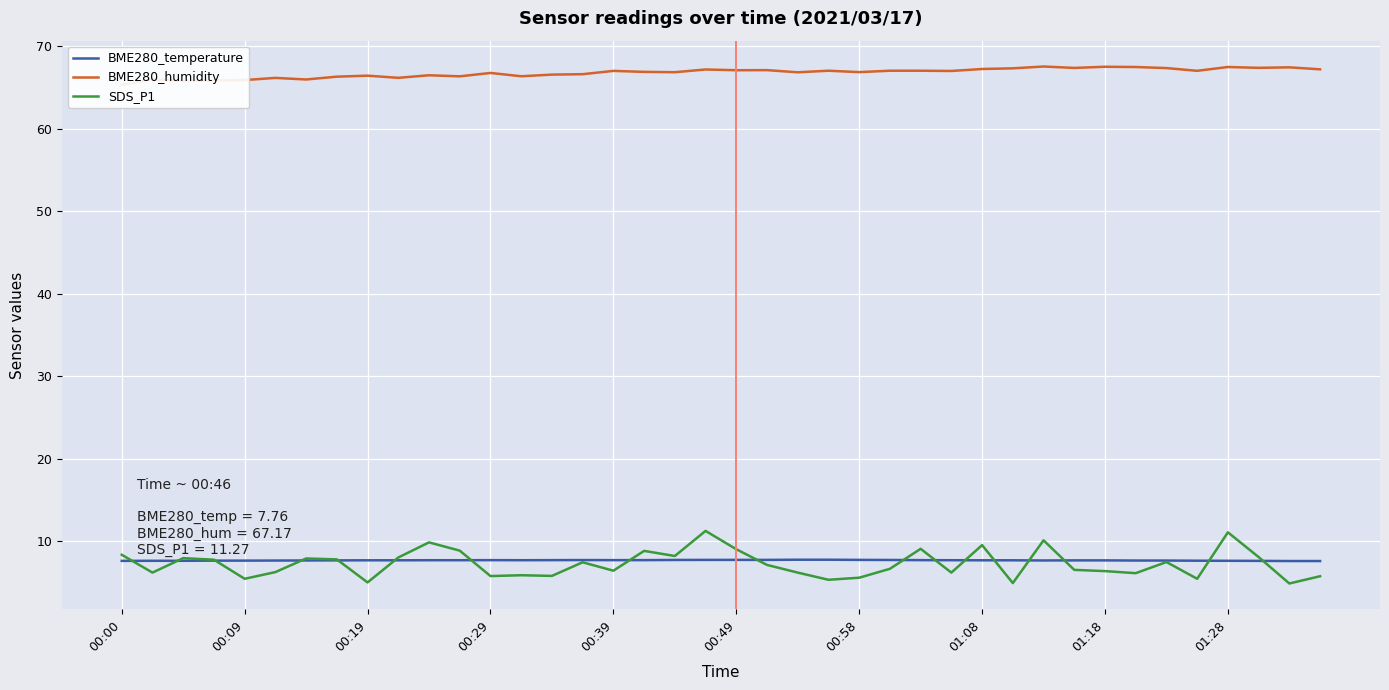

At which category does the chart reach its minimum across all series?

38